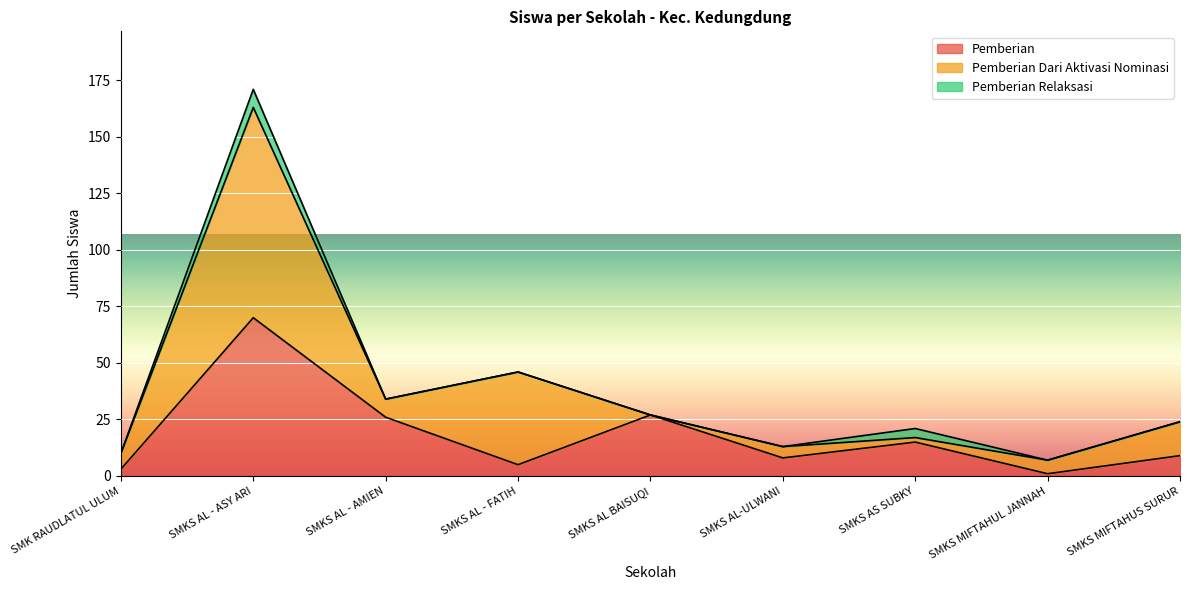

At how many categories does at least one series exceed 76?

1